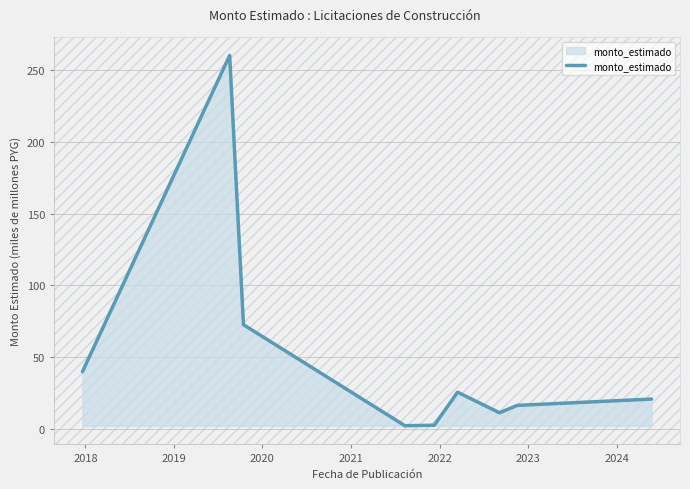

What is the difference between the maximum and minimum values?

257.7